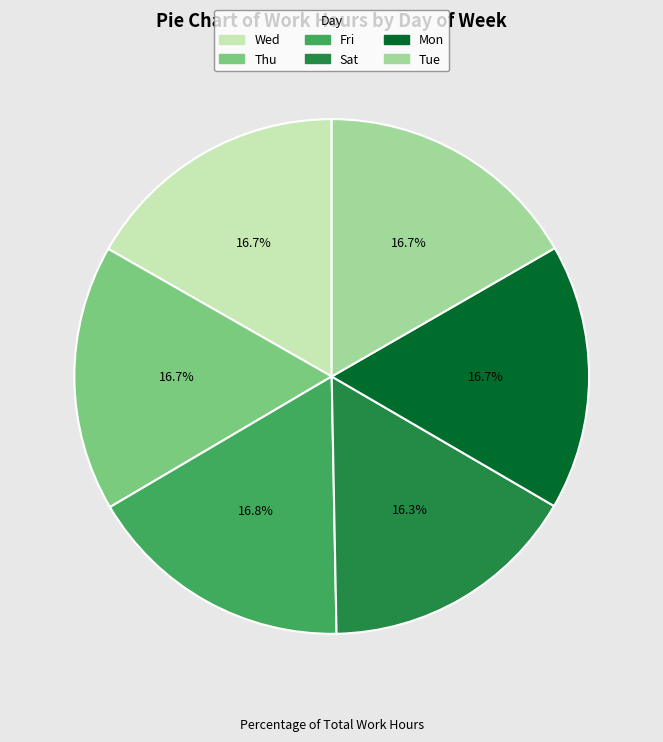

To the nearest percent, what portion does Wed represent?

17%